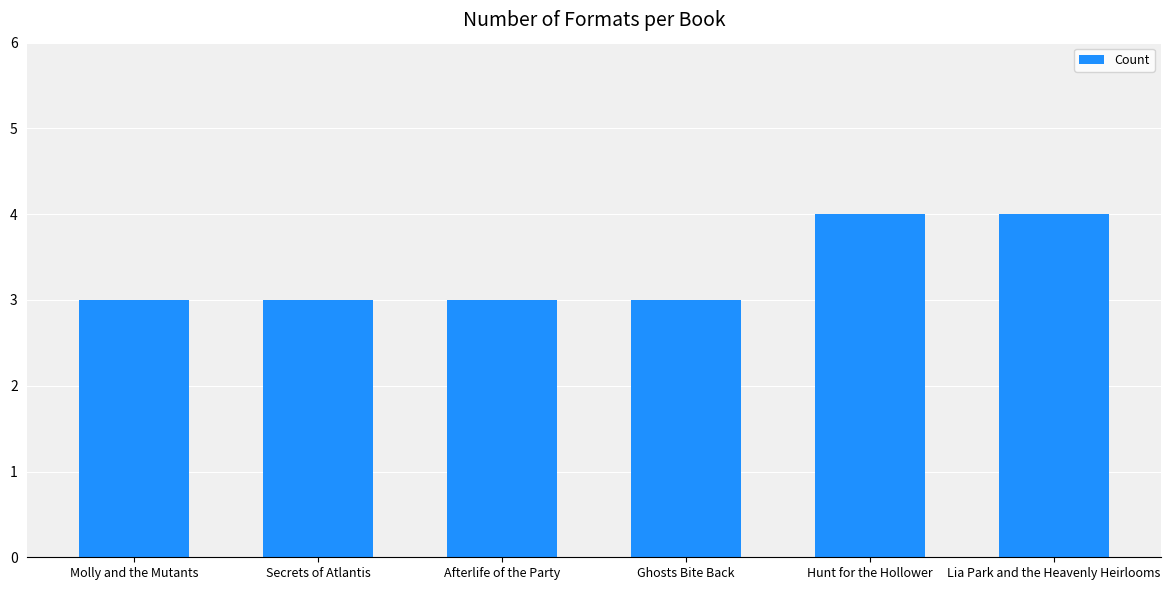

What is the greatest value displayed?

4